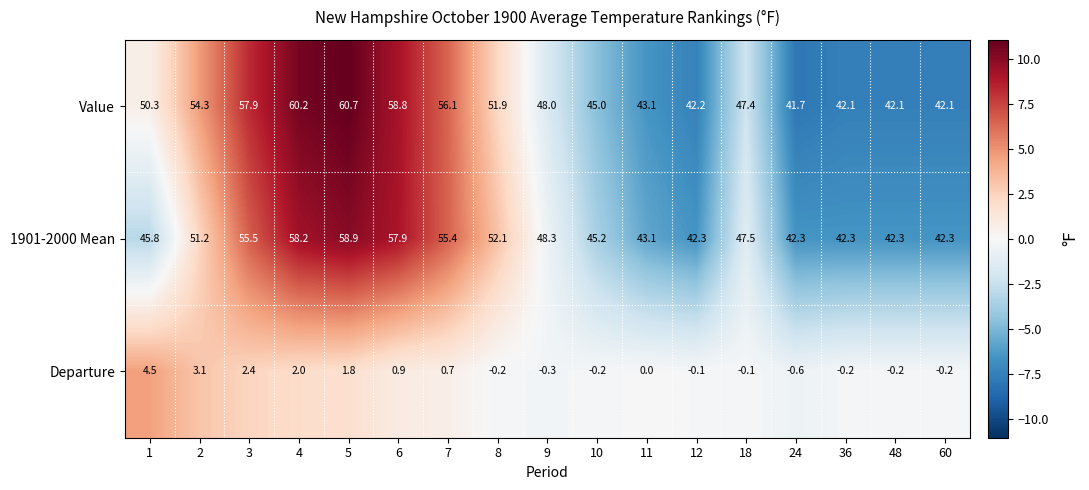

How many values in the Departure series are below 0?

9